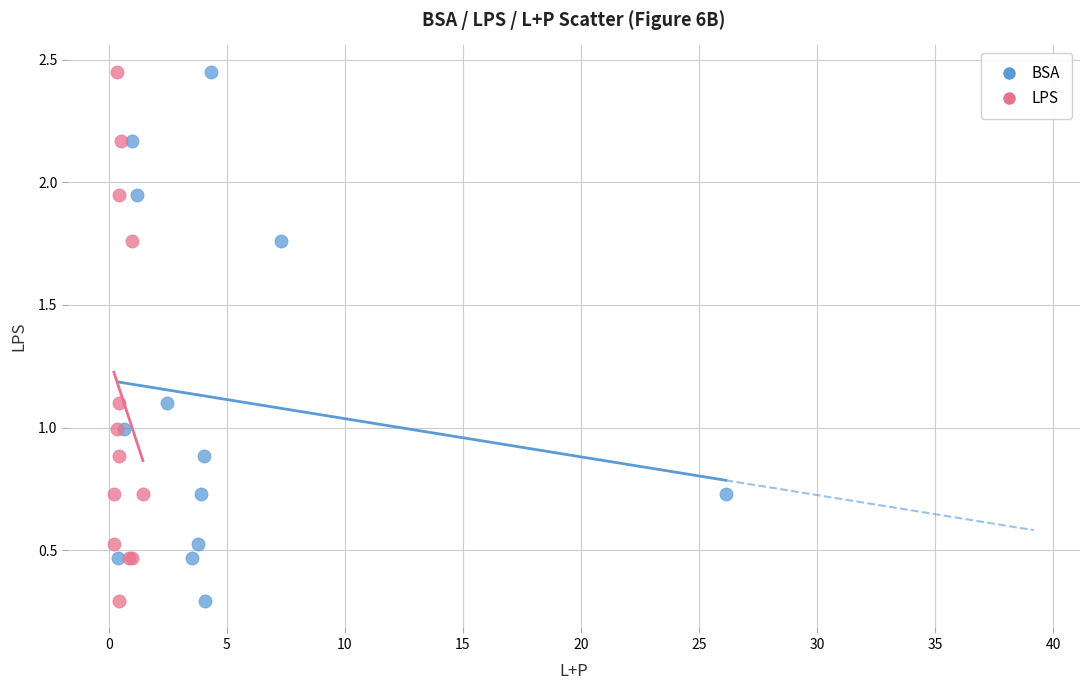

What are all the series names shown in the legend?

BSA, LPS